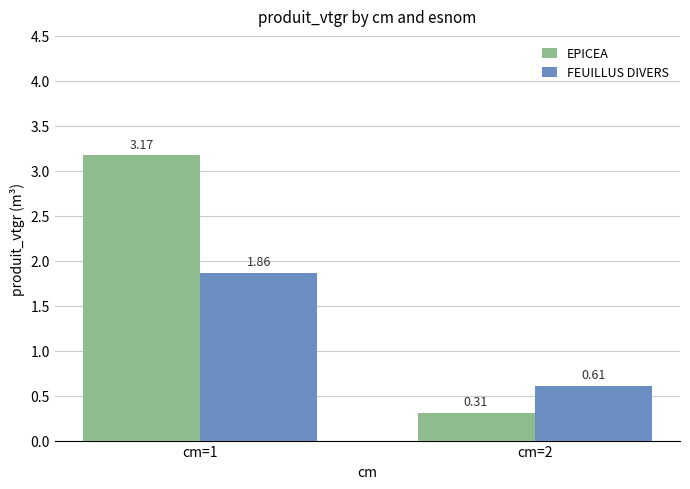

Which label corresponds to the smallest value in the chart?

cm=2